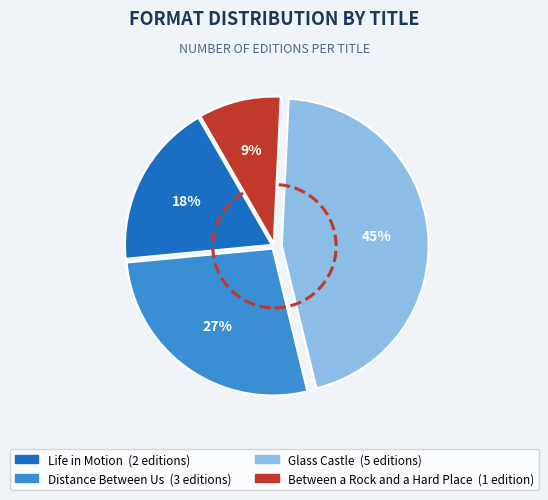

To the nearest percent, what is the average slice percentage?

25%